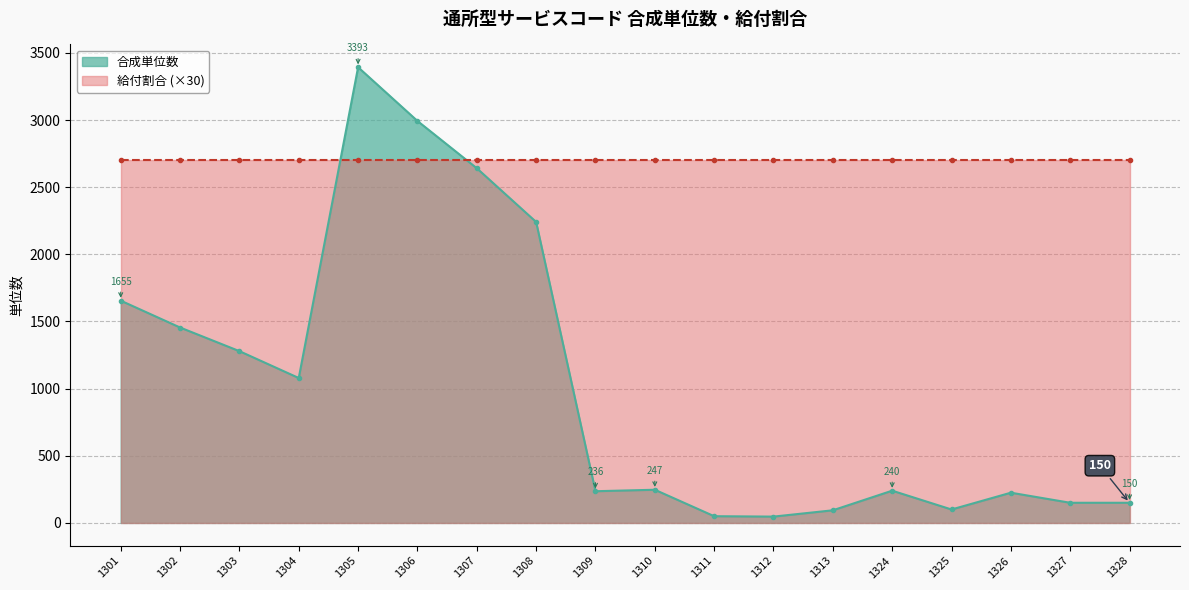

Which label corresponds to the largest value in the chart?

1305